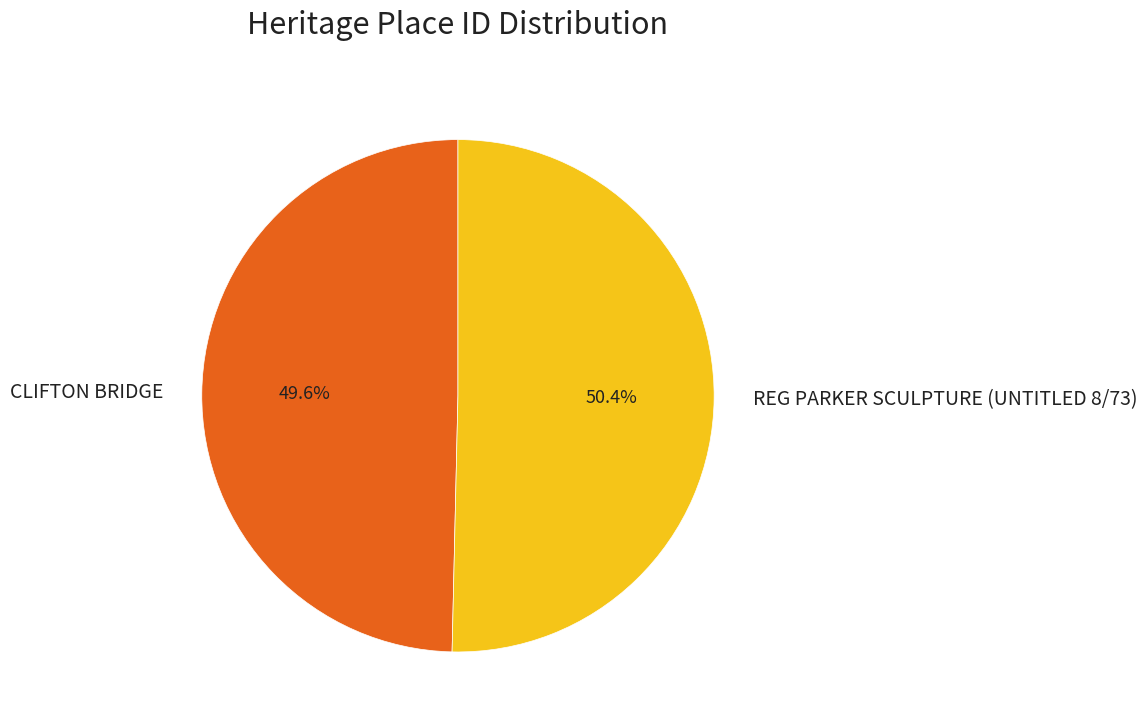

The CLIFTON BRIDGE slice represents 50% of the pie. True or false?

True